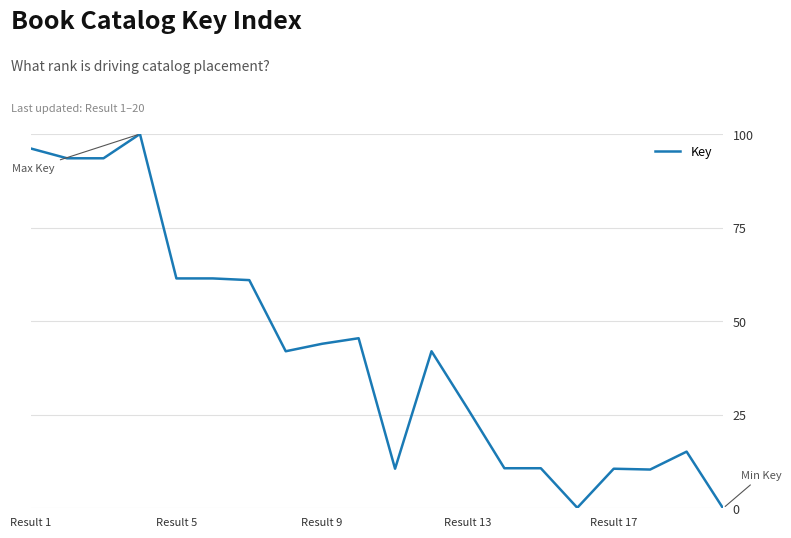

How many values are below 41?

9